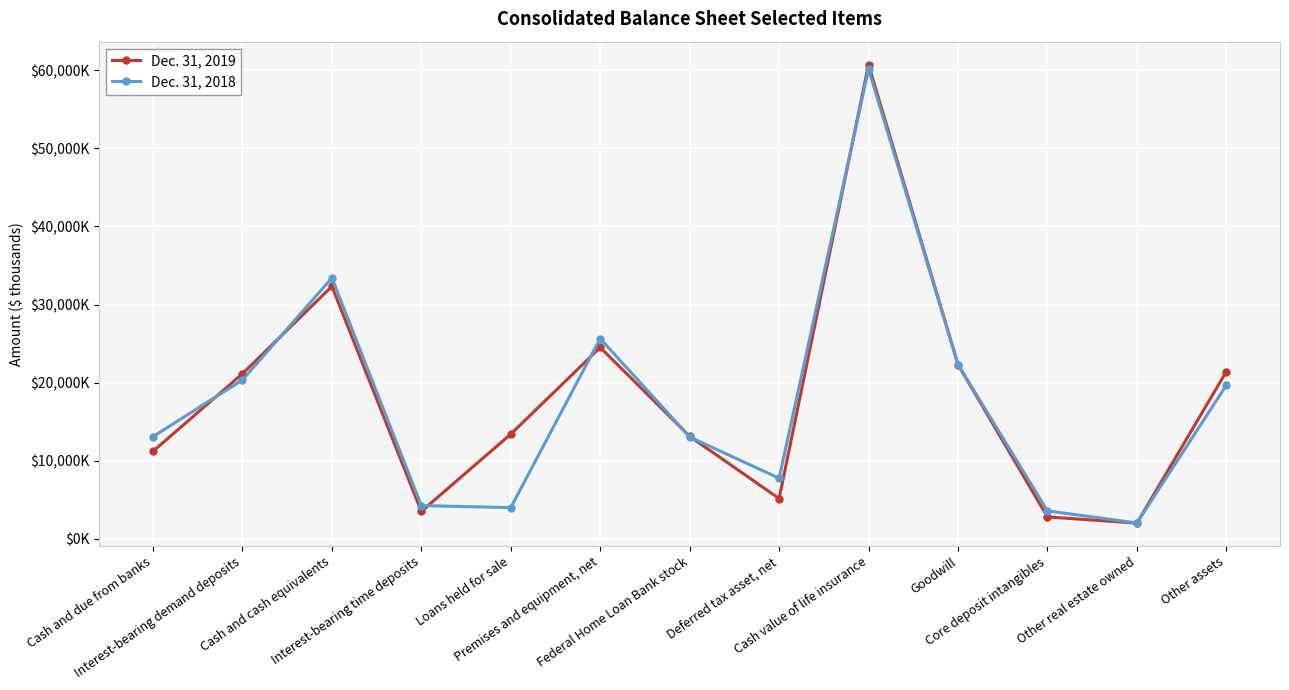

At which category does the chart reach its minimum across all series?

Other real estate owned